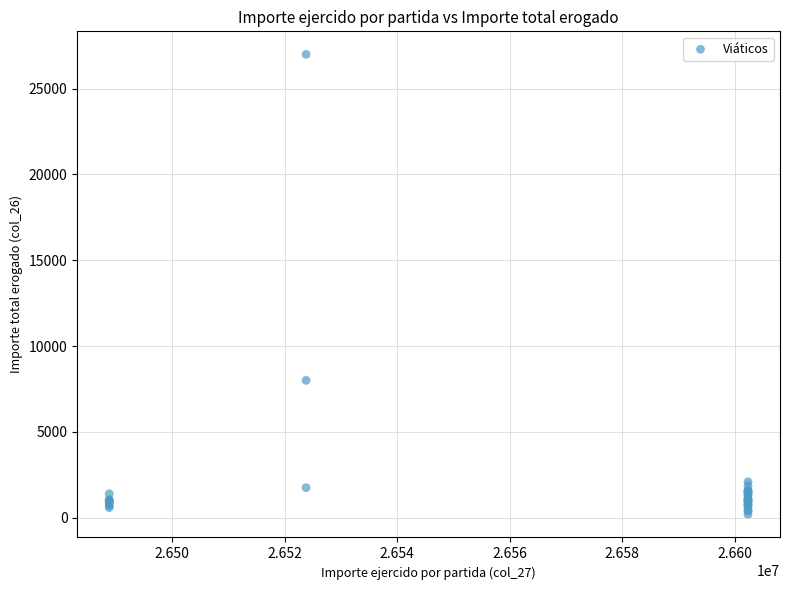

What Y value in the scatter plot is closest to 13594?

8000.0